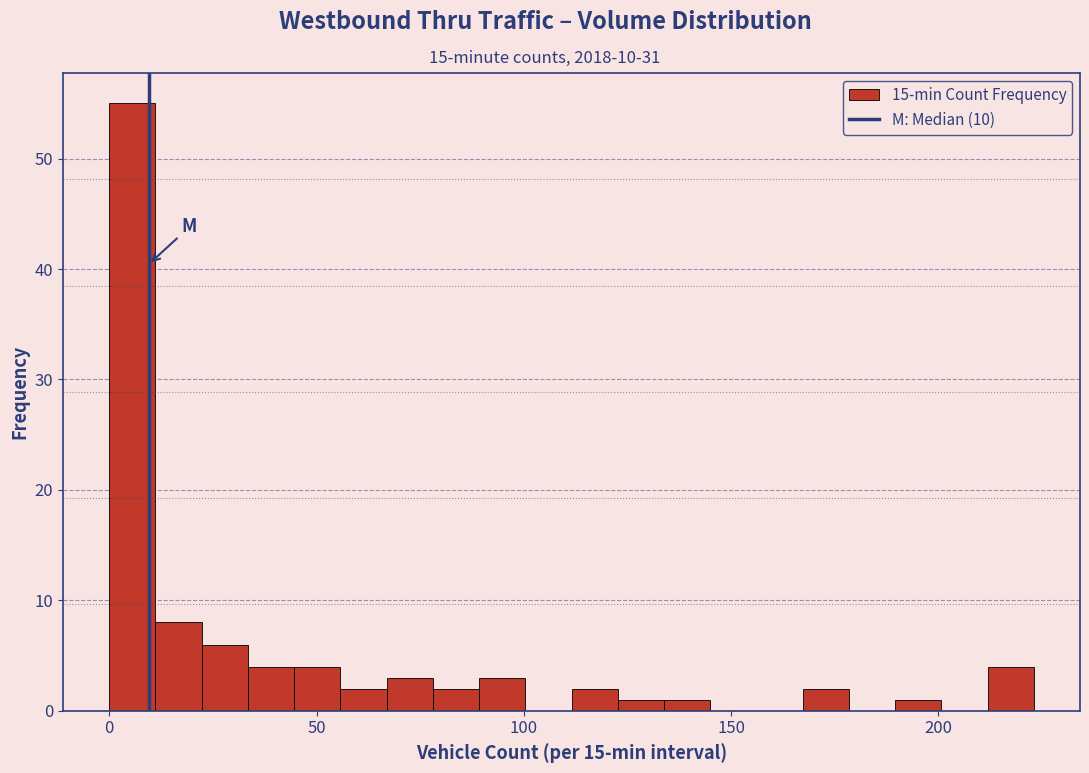

Around what value on the x-axis is the tallest bar? Give the approximate position of its centre, as read against the axis.

5